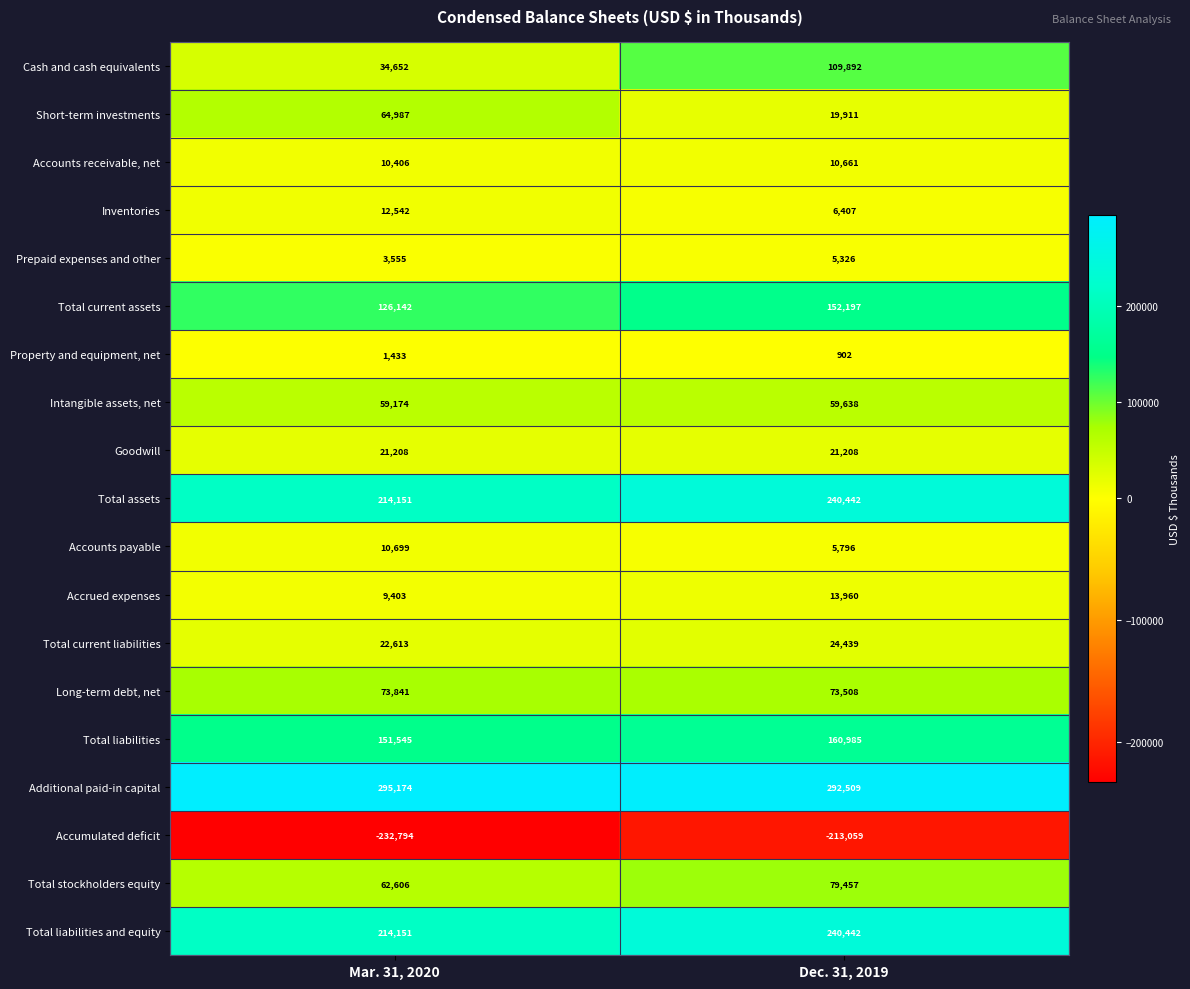

Which category has the lowest value across all series?

Mar. 31, 2020